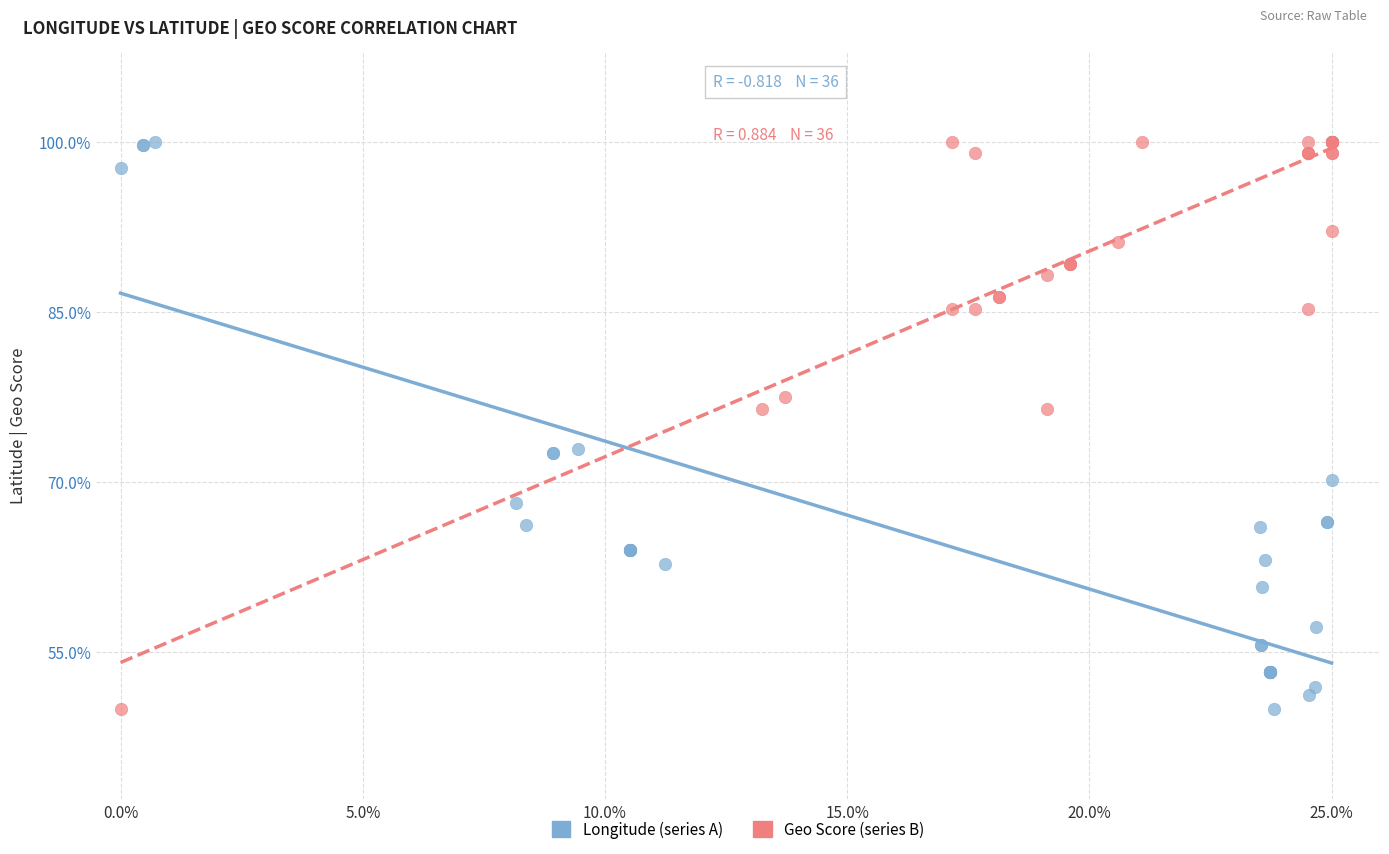

What are all the series names shown in the legend?

Longitude (series A), Geo Score (series B)